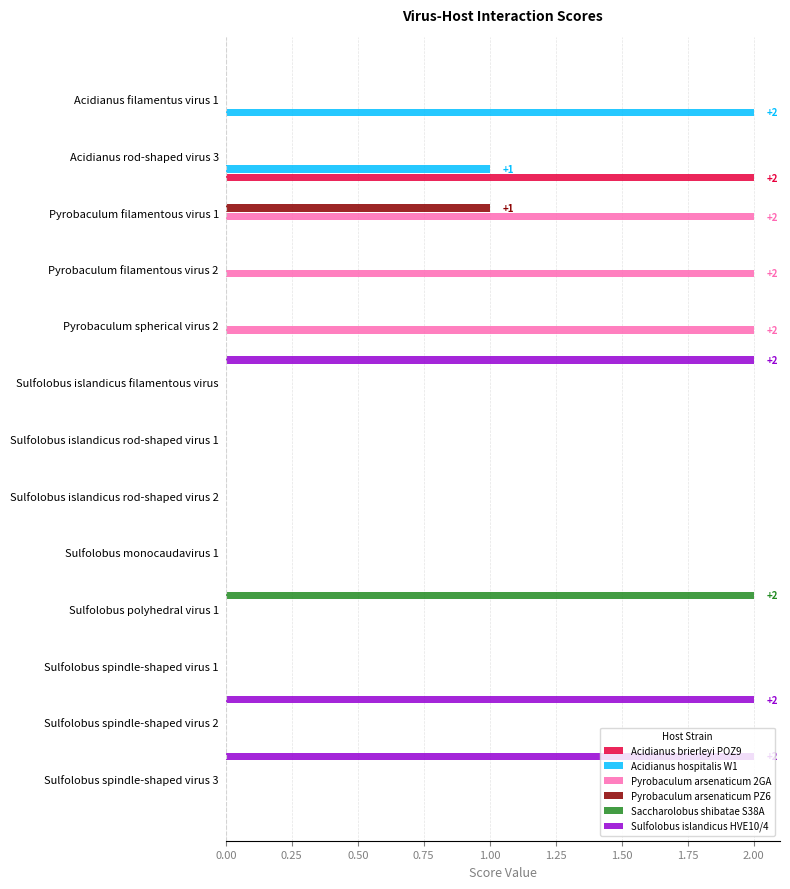

At which label does Acidianus hospitalis W1 reach its peak?

Acidianus filamentus virus 1